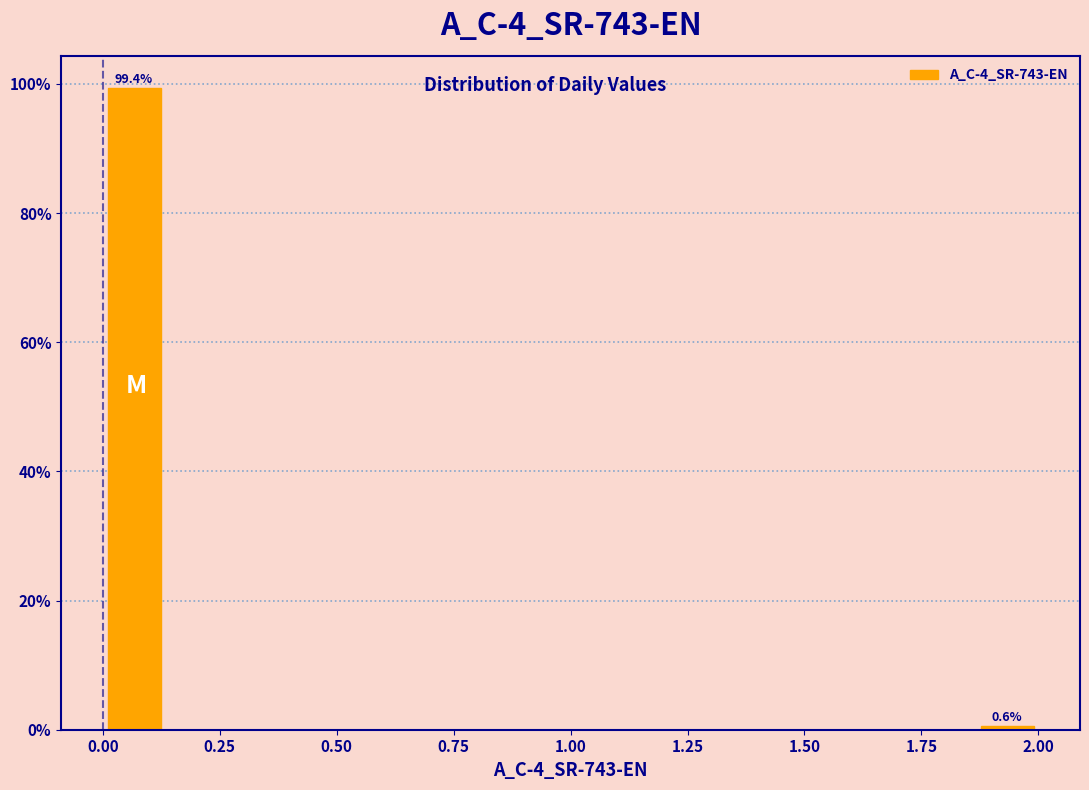

Around what value on the x-axis is the tallest bar? Give the approximate position of its centre, as read against the axis.

0.05